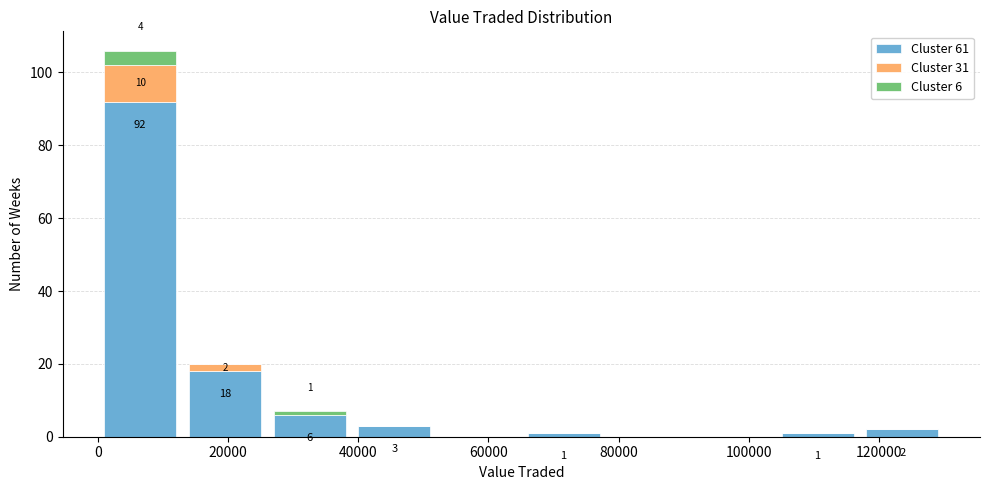

Which range on the x-axis has the tallest stacked bar (by total height)?

0 to 14000